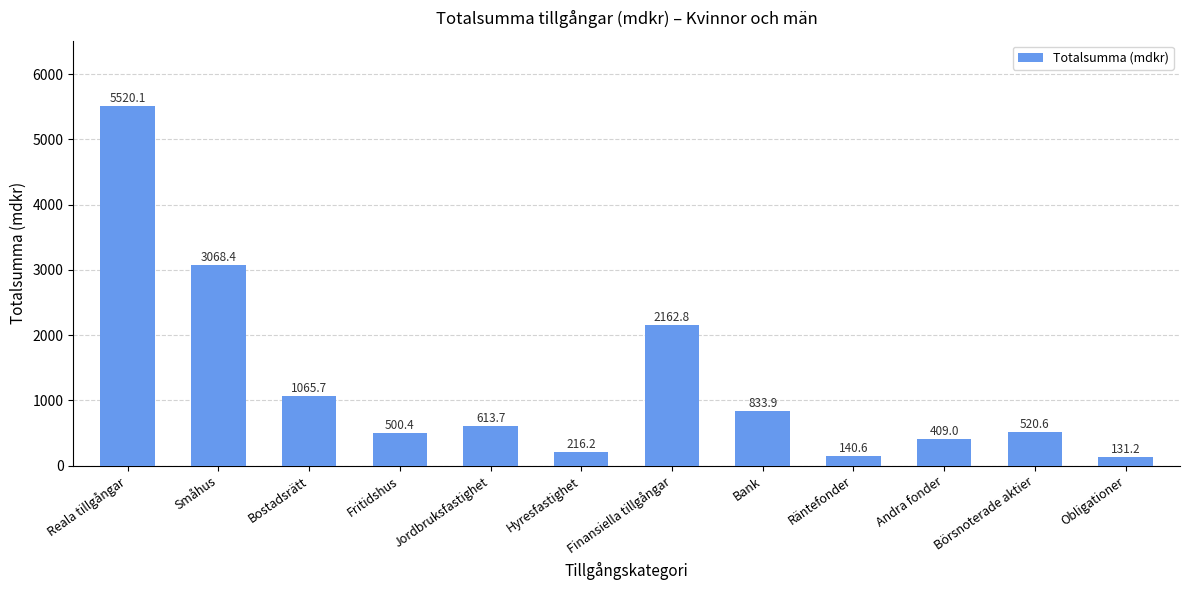

The chart shows a value of 352.4 at Bostadsrätt. True or false?

False